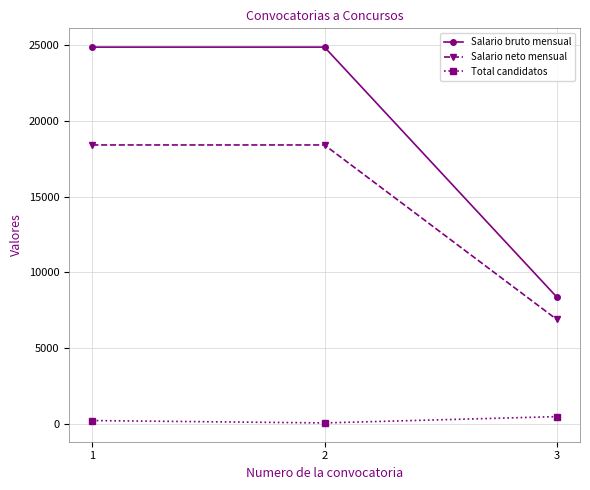

What is the lowest value of the Salario neto mensual series?

6895.5